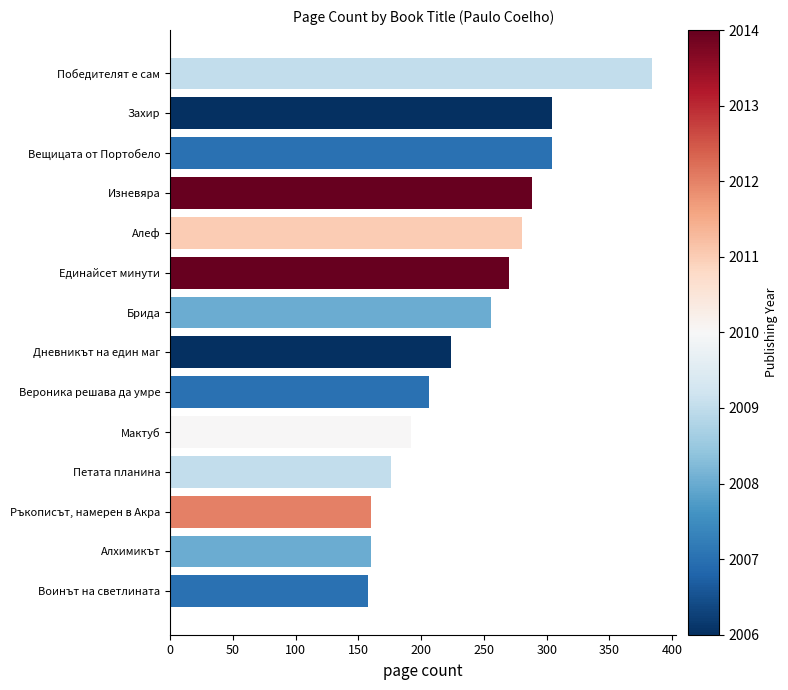

How many values are below 256?

7